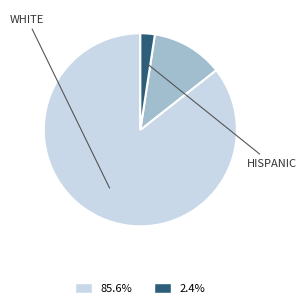

Is there any slice that represents more than half of the pie?

Yes